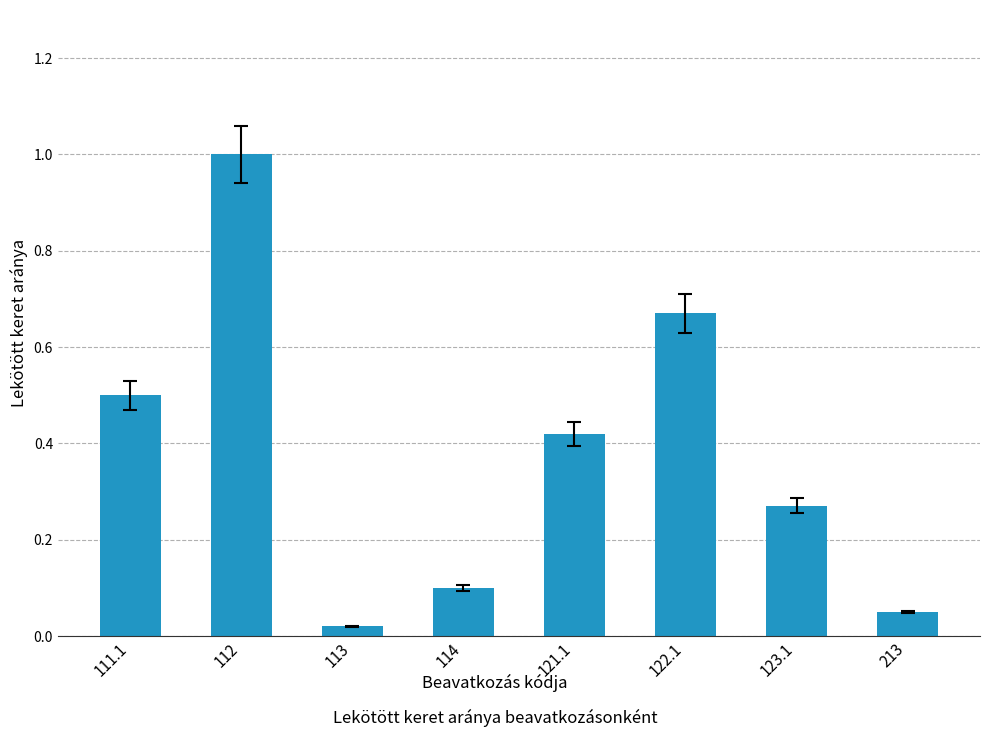

Is it true that the value at 123.1 is 0.4?

False